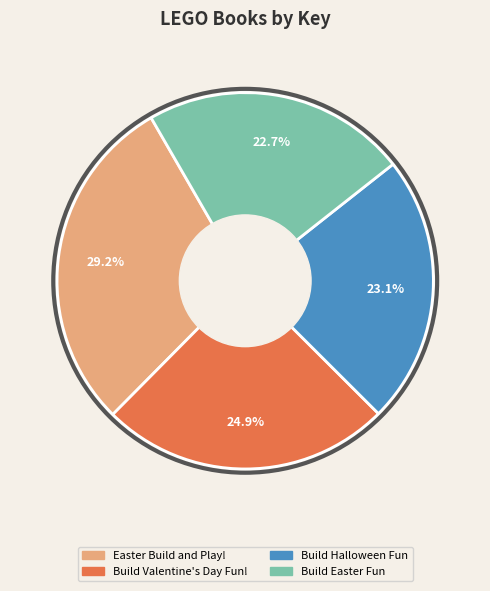

What is the largest slice in the pie chart?

Easter Build and Play!